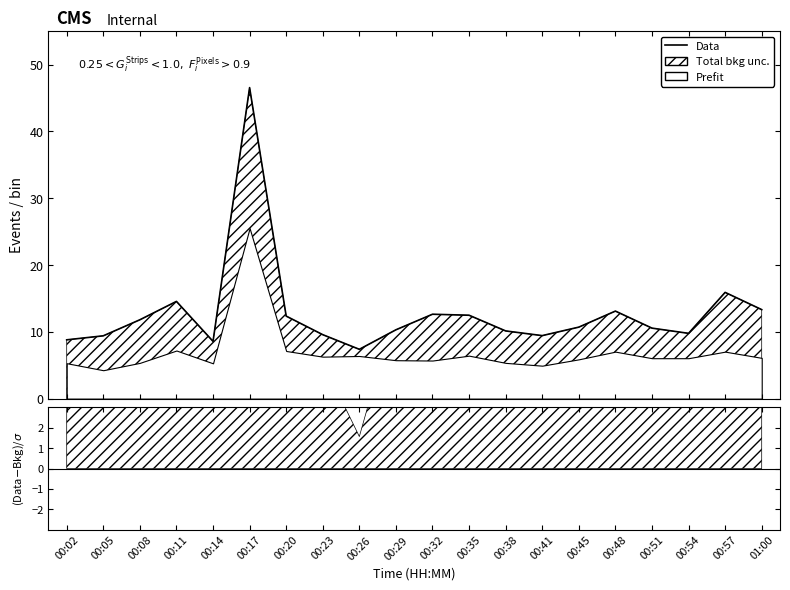

What is the average value?

12.9